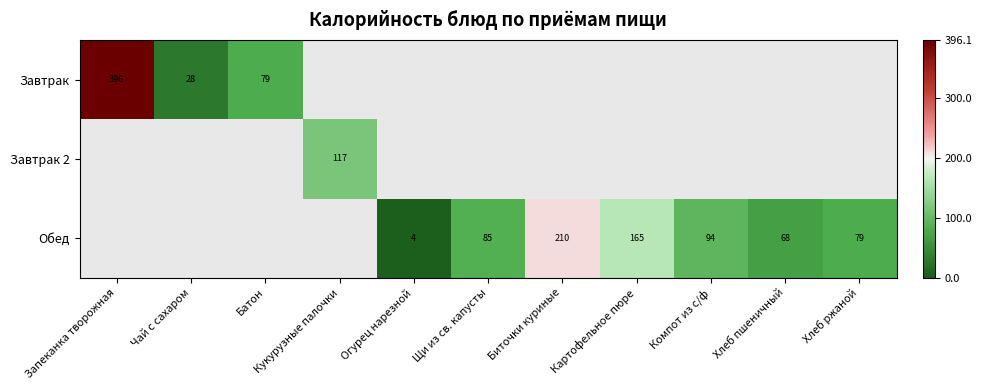

How many series are shown in this chart?

3